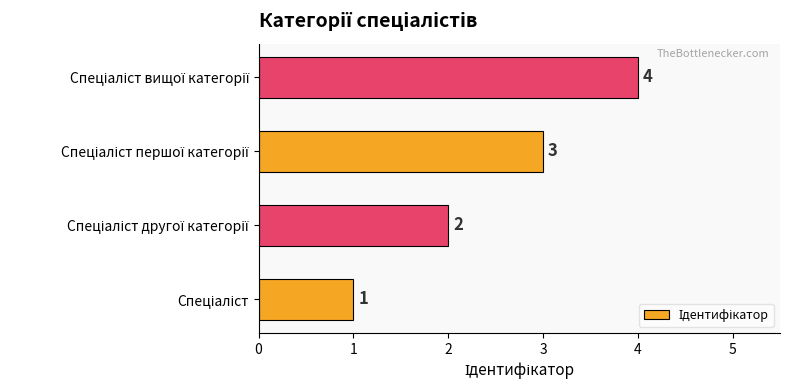

What is the greatest value displayed?

4